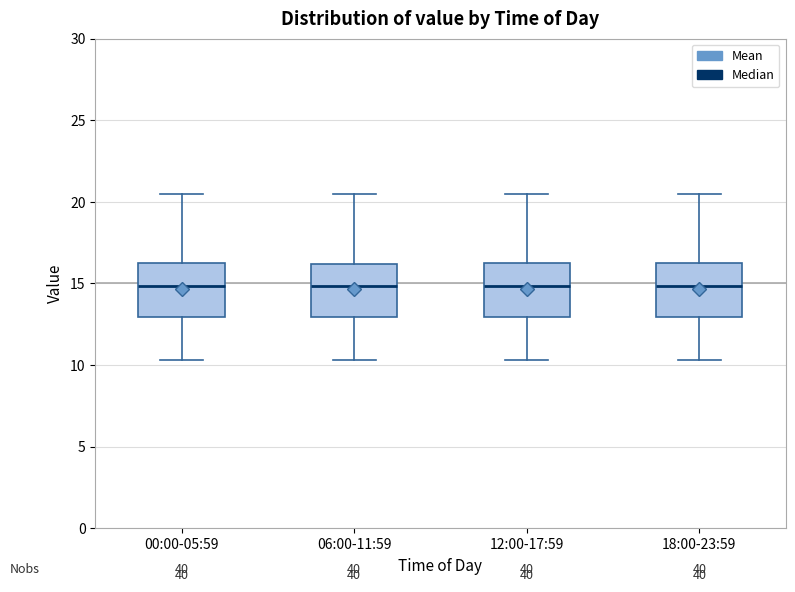

Reading left to right, read every box against the y-axis: the position of its median line, the range the box covers, and the ends of its whiskers. The values are not printed on the chart, so give them approximately, as read against the axis.

00:00-05:59: median 15.0, box 13.0 to 16.0, whiskers 10.5 to 20.5
06:00-11:59: median 15.0, box 13.0 to 16.0, whiskers 10.5 to 20.5
12:00-17:59: median 15.0, box 13.0 to 16.0, whiskers 10.5 to 20.5
18:00-23:59: median 15.0, box 13.0 to 16.0, whiskers 10.5 to 20.5